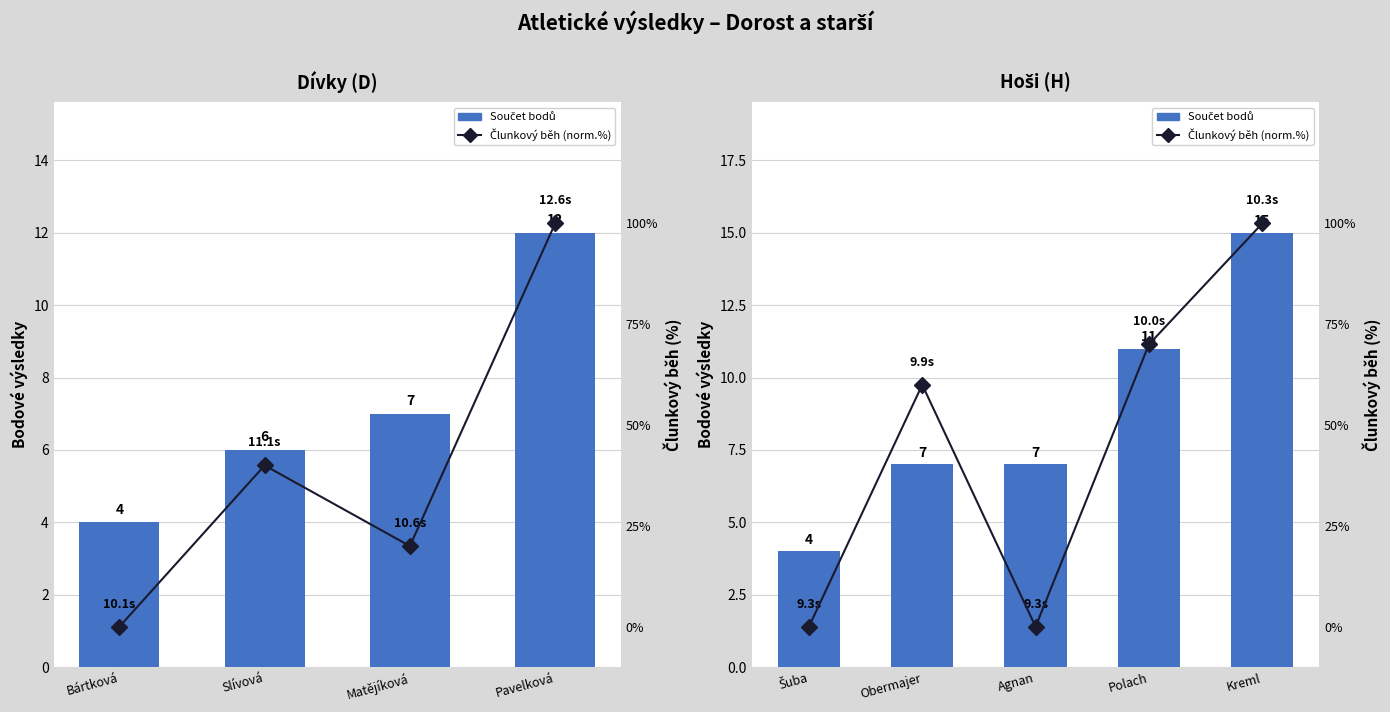

What is the difference between the second highest and minimum values in the Člunkový běh series?

70.0